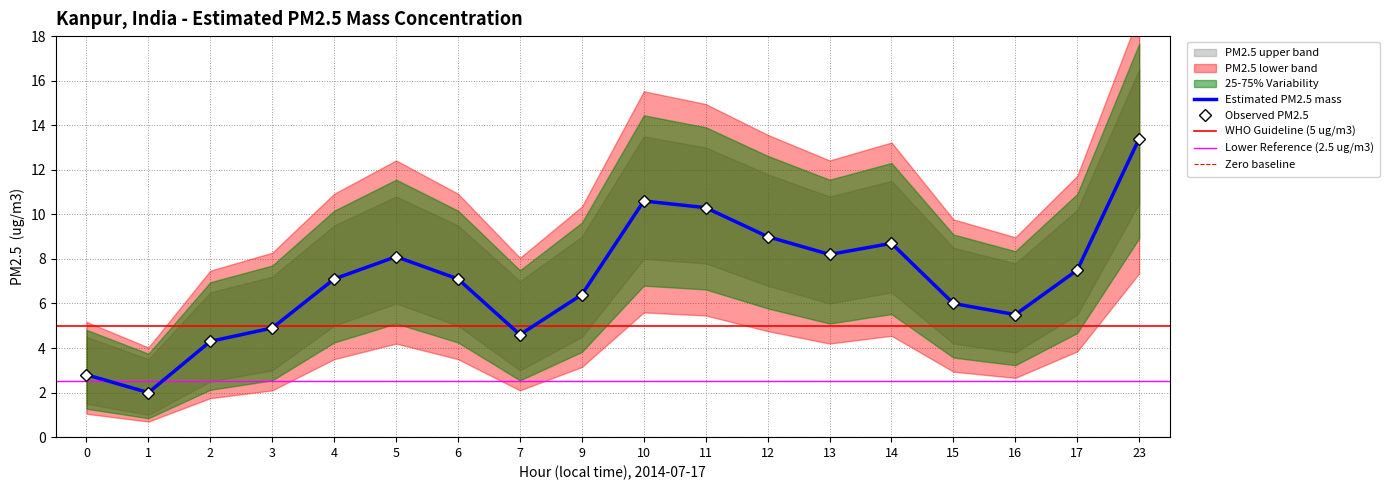

True or false: PM2.5 lower band and Estimated PM2.5 mass cross at least once.

False